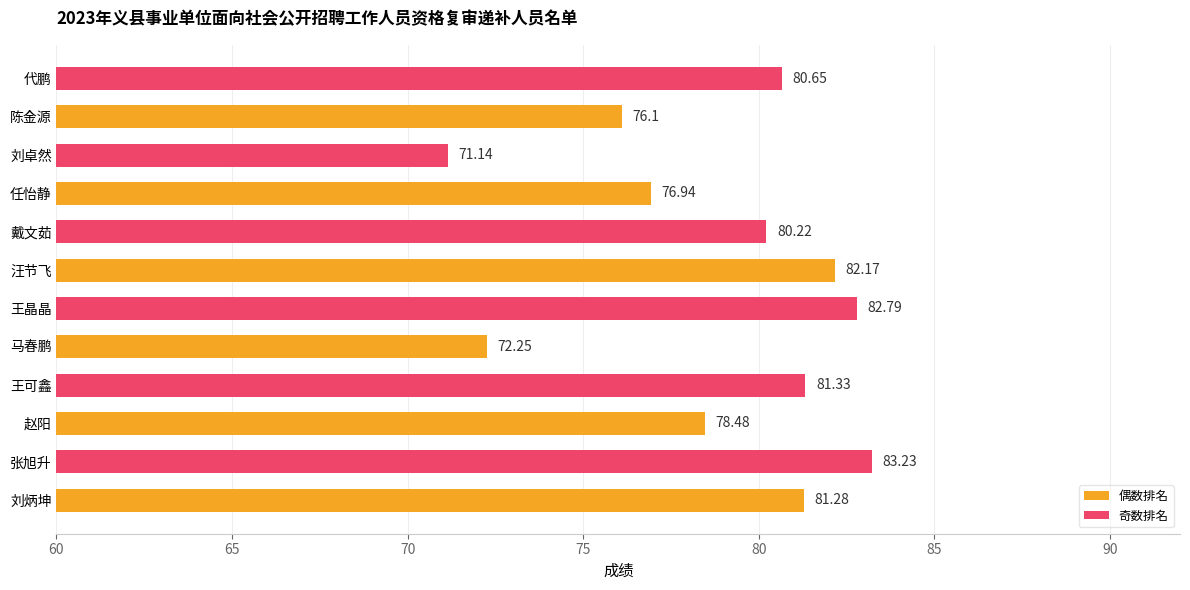

Approximately how many times larger is the value at 汪节飞 compared to 刘卓然?

1.2